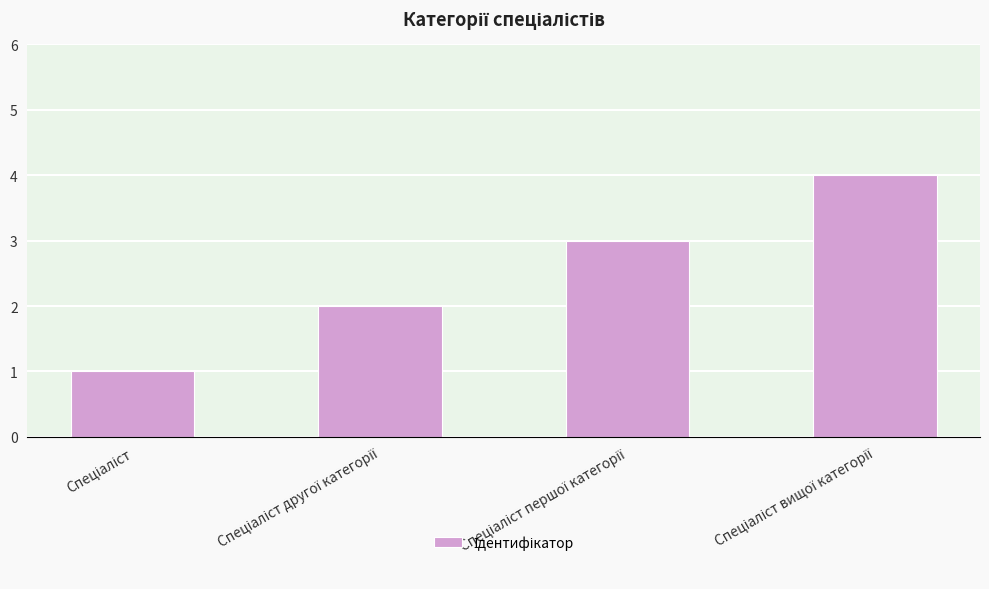

What is the maximum value shown in the chart?

4